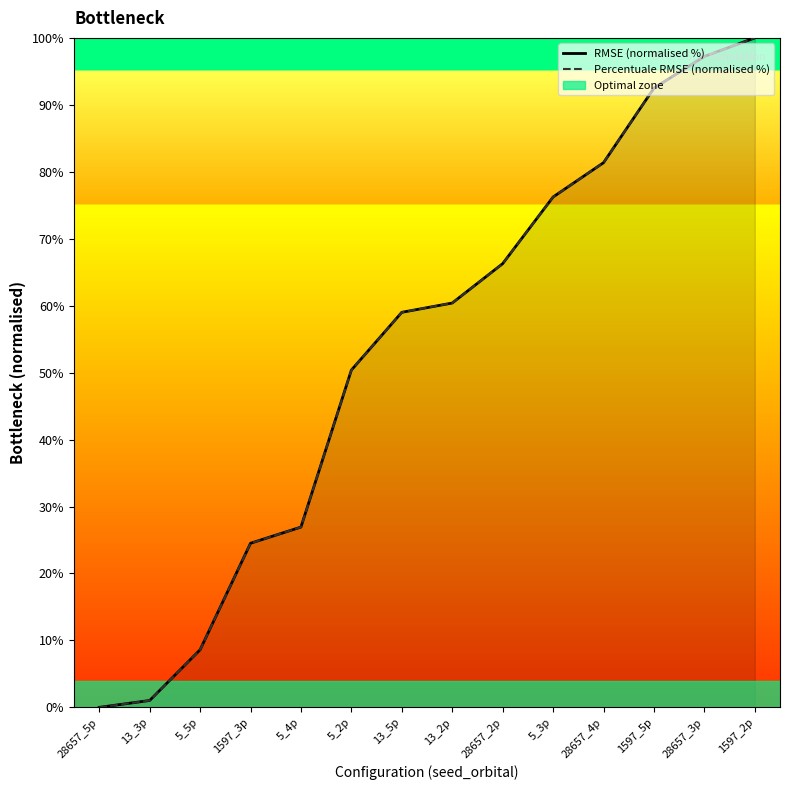

What is the difference between the Percentuale RMSE (normalised %) values at 1597_3p and 13_3p?

23.5